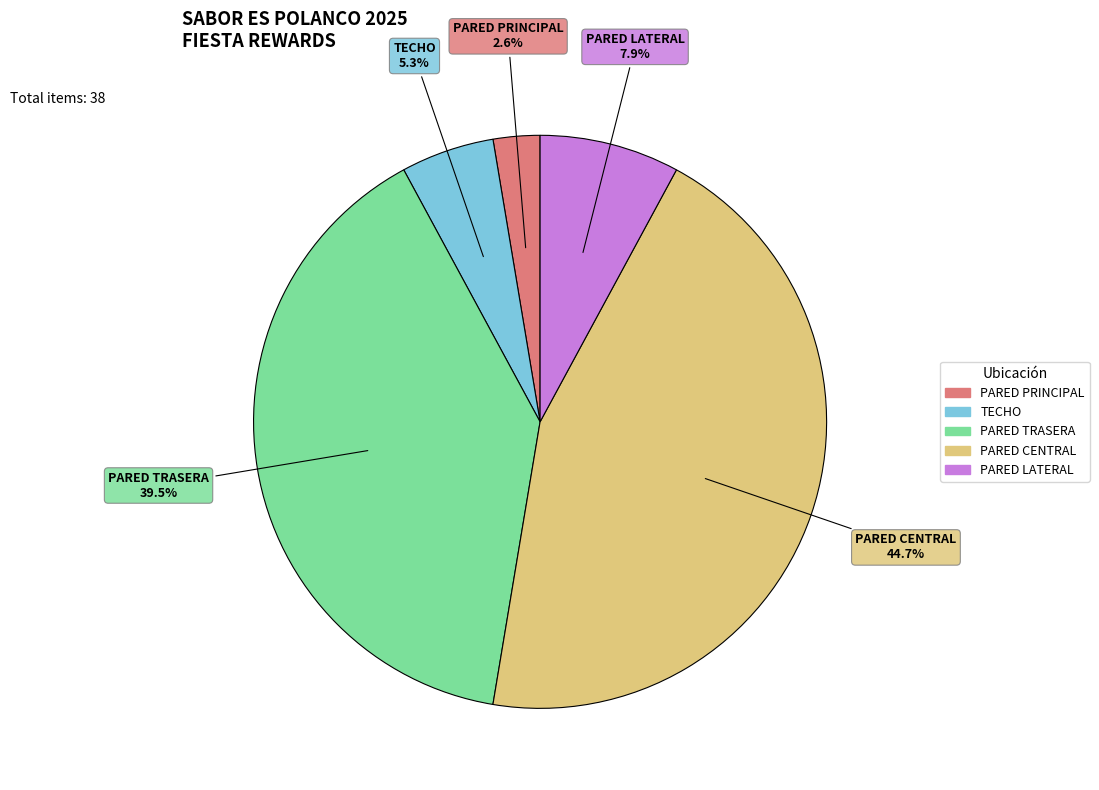

To the nearest percent, what is the average slice percentage?

20%